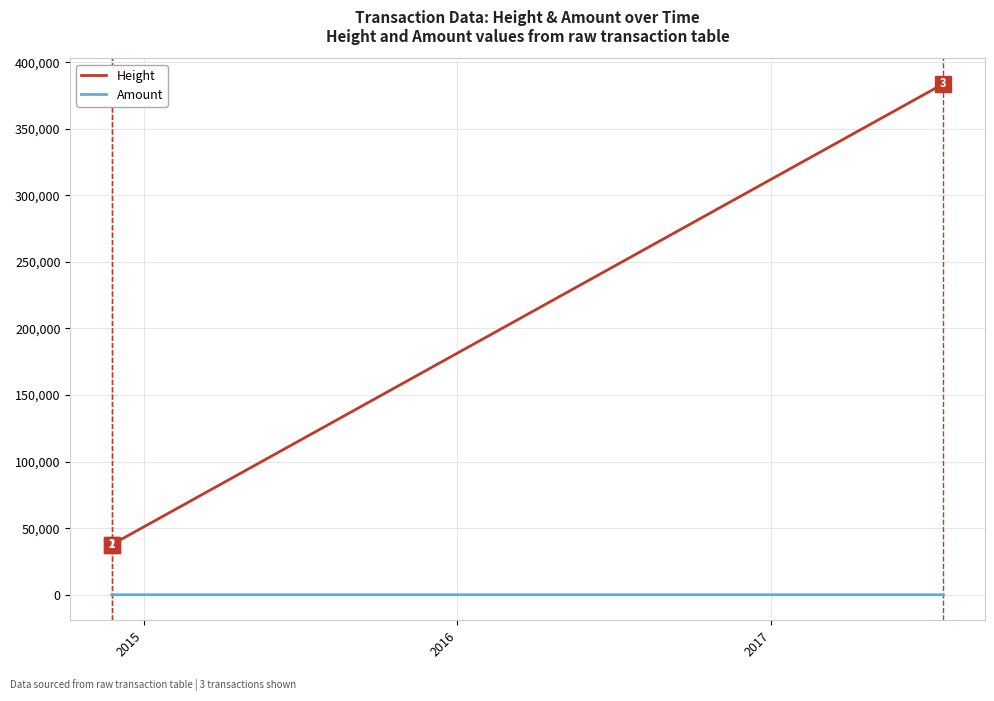

What is the greatest value displayed?

383732